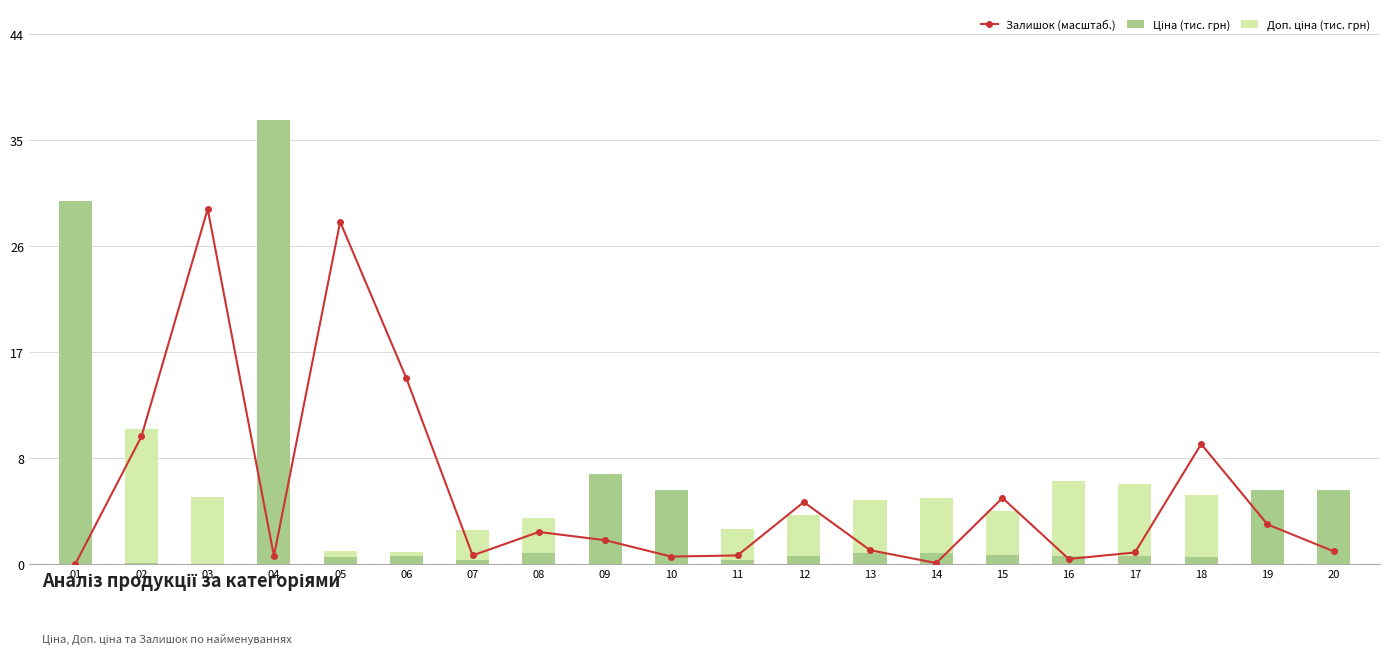

Are the bars horizontal?

No